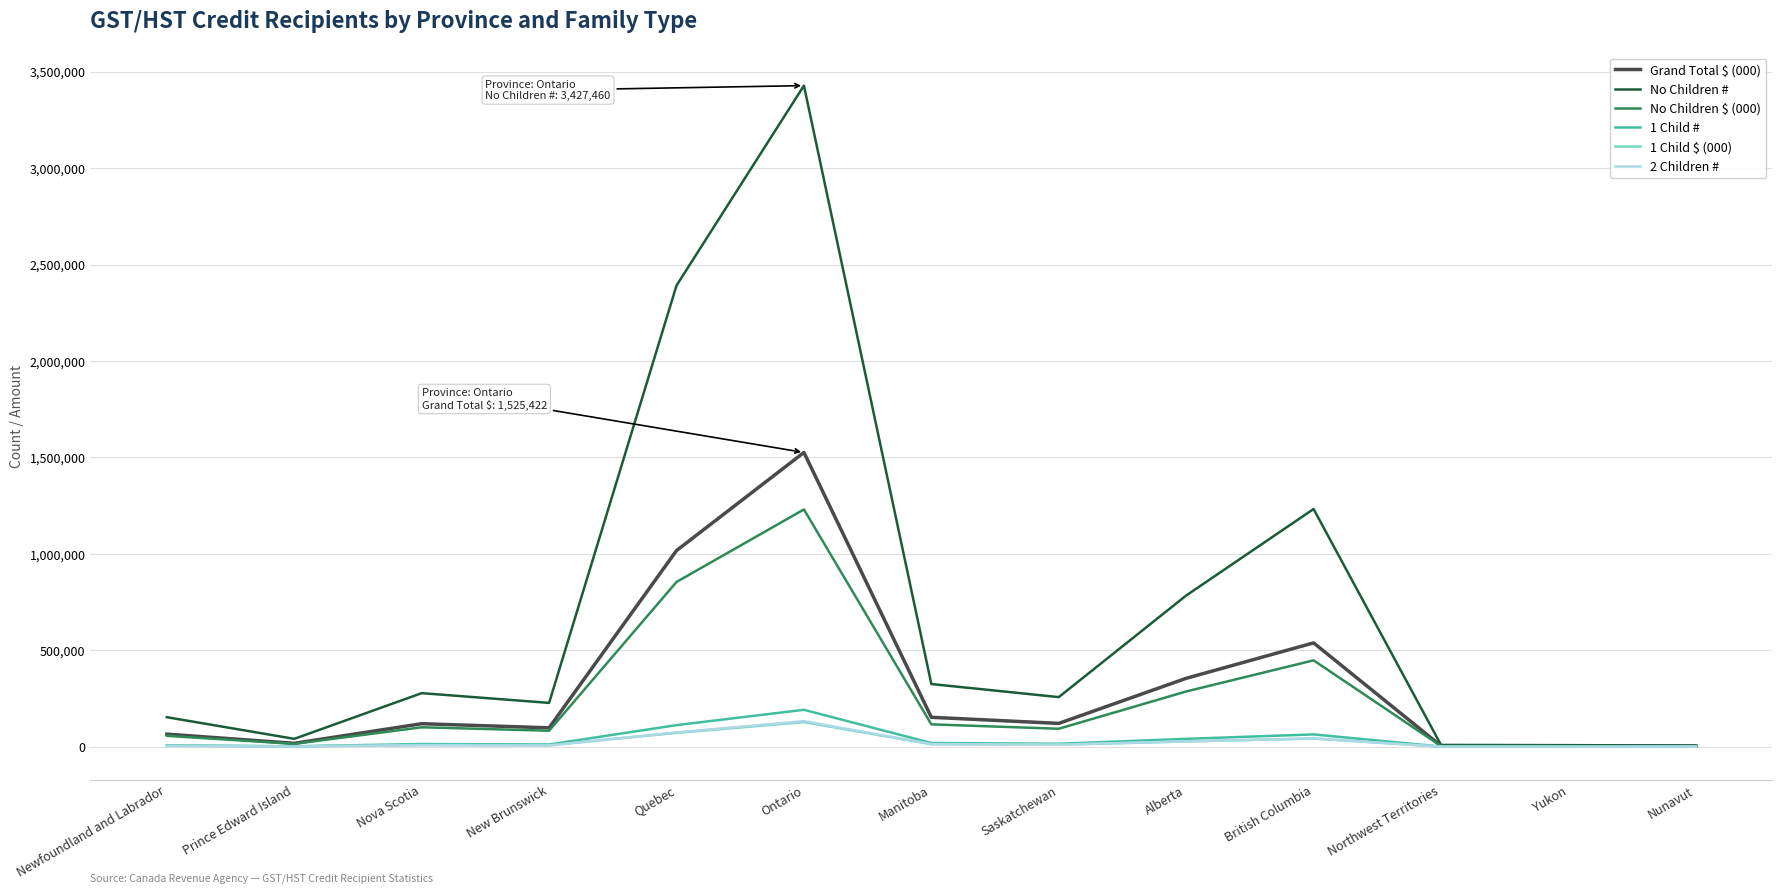

Which series has the largest total across all categories?

No Children #